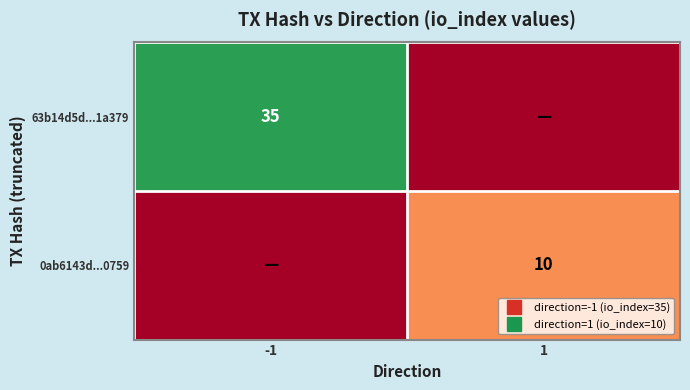

At which category is the sum across all series the highest?

-1